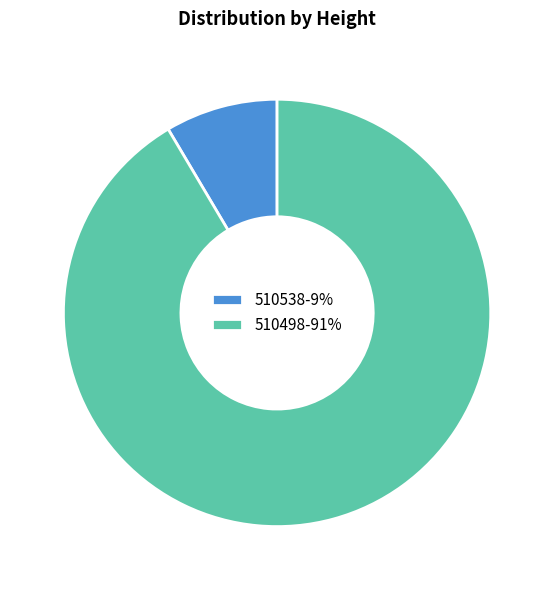

How many segments does this pie chart have?

2